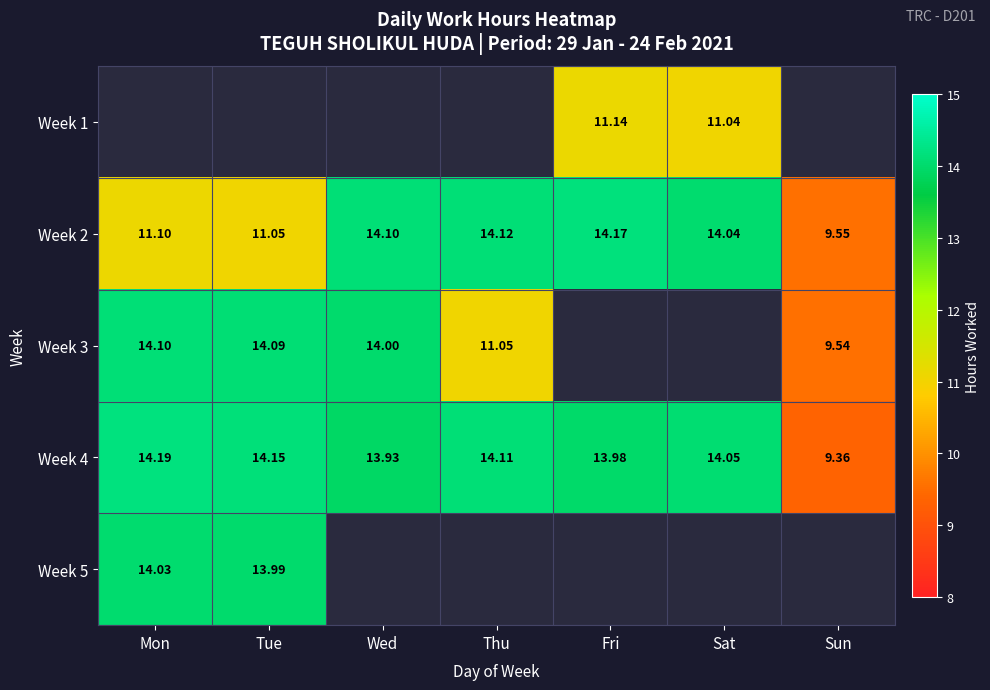

True or false: Week 2 has a value of 19.3 at Mon.

False